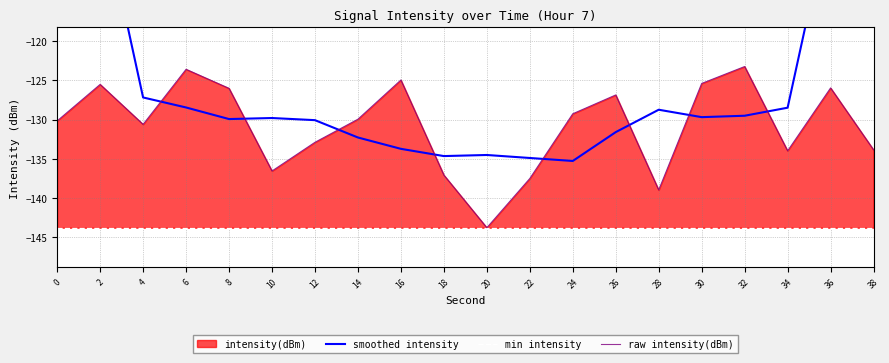

Does the chart display data point markers on the line(s)?

No